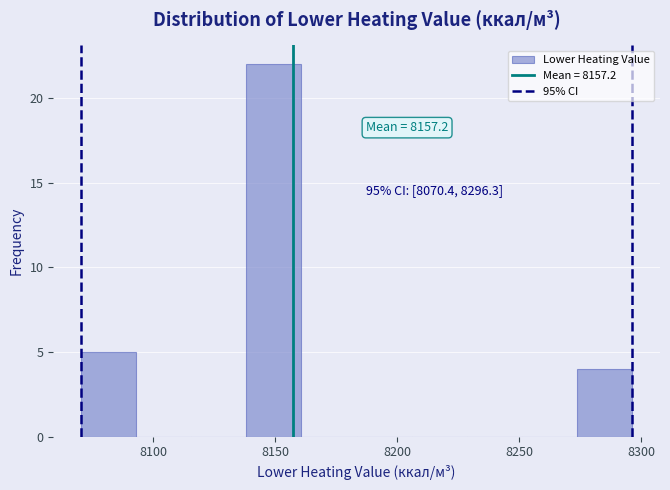

Over which range of the x-axis is the bar tallest?

8140 to 8160